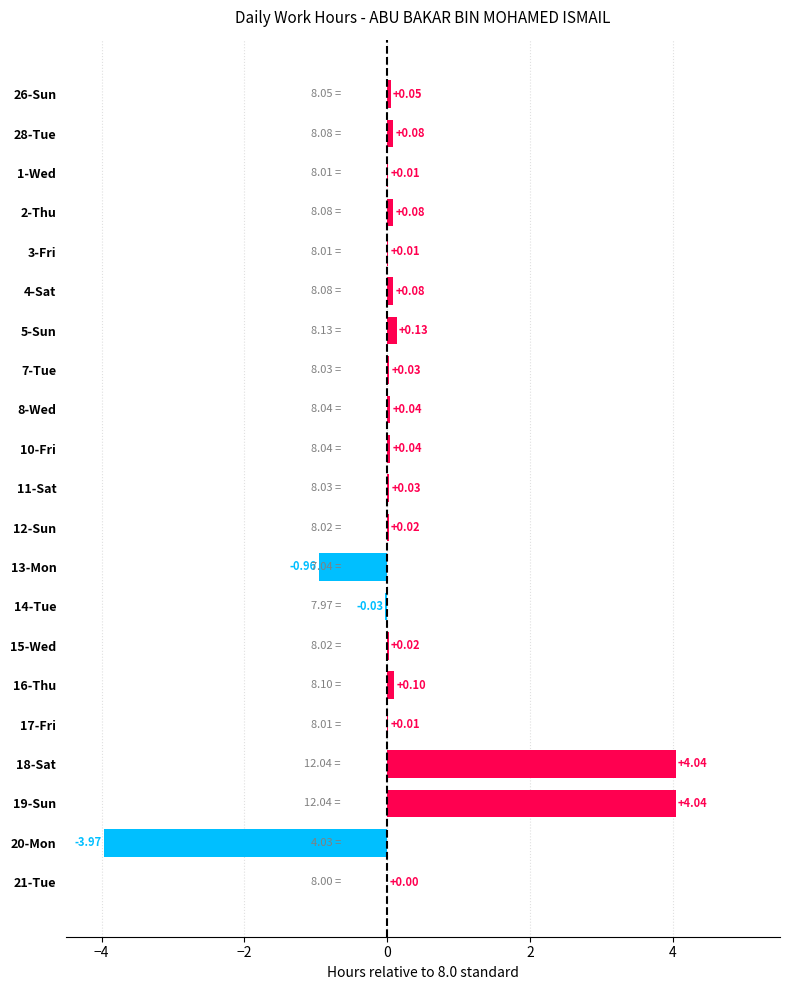

What is the change in value from 10-Fri to 16-Thu?

+0.1